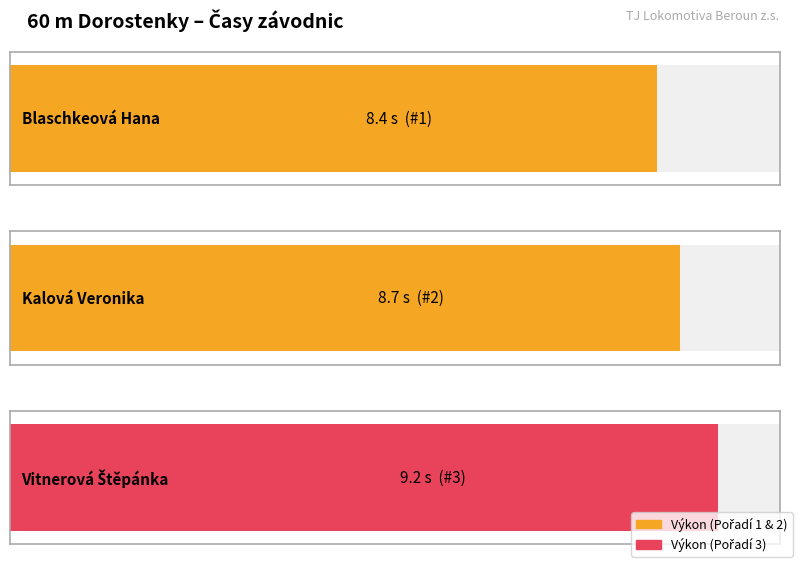

Are the bars horizontal?

Yes